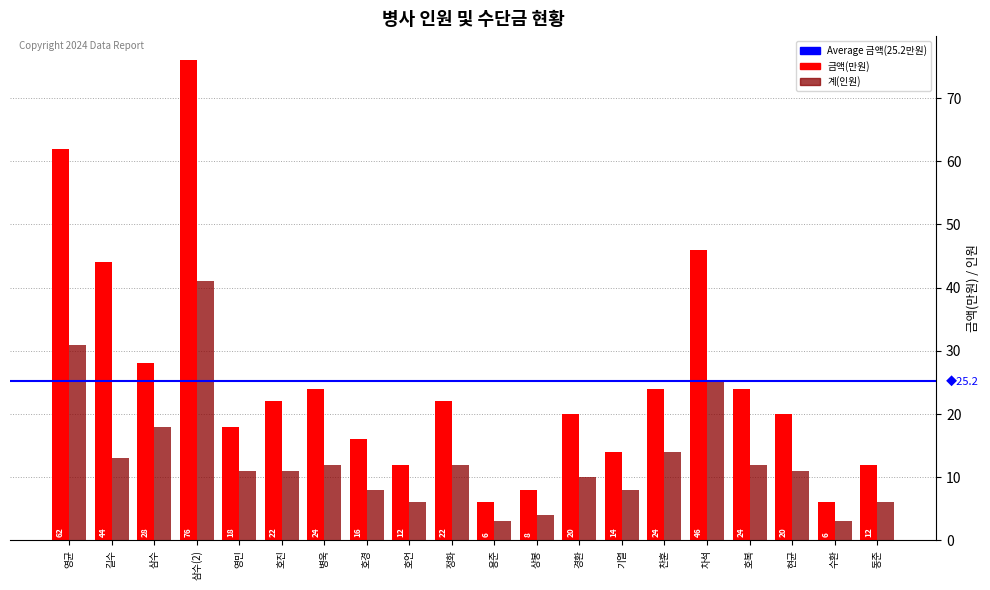

Which category has the highest value across all series?

삼수(2)